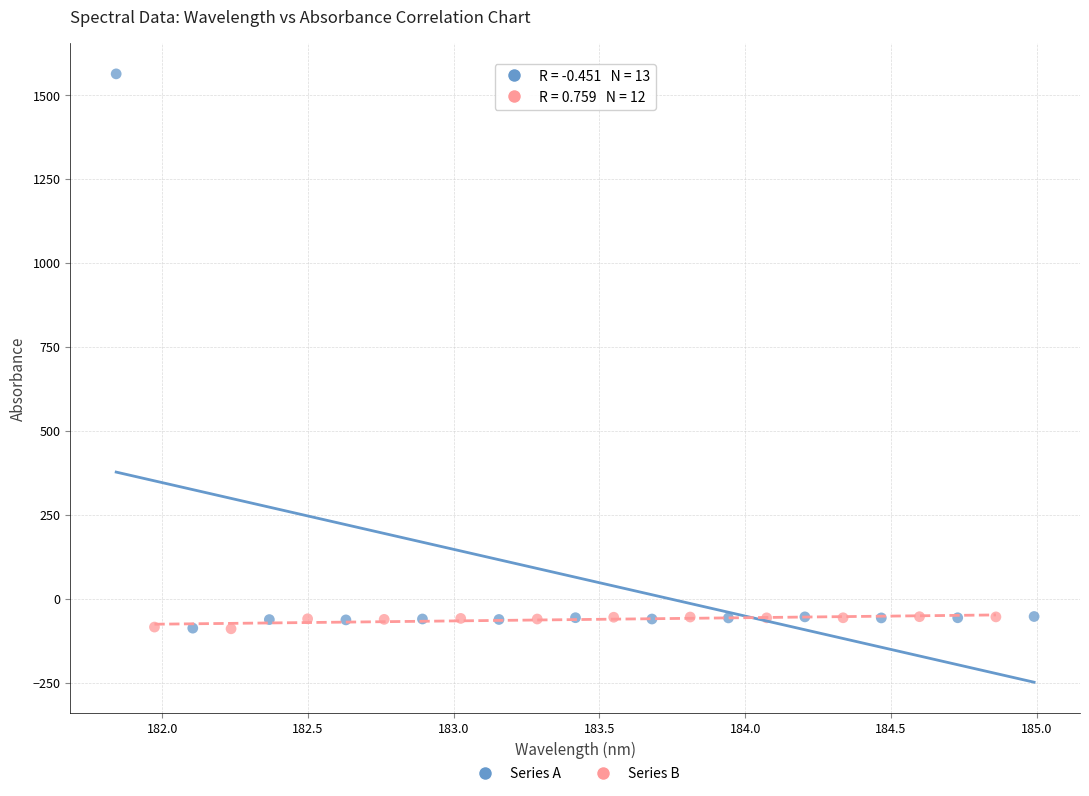

What are all the series names shown in the legend?

Series A, Series B